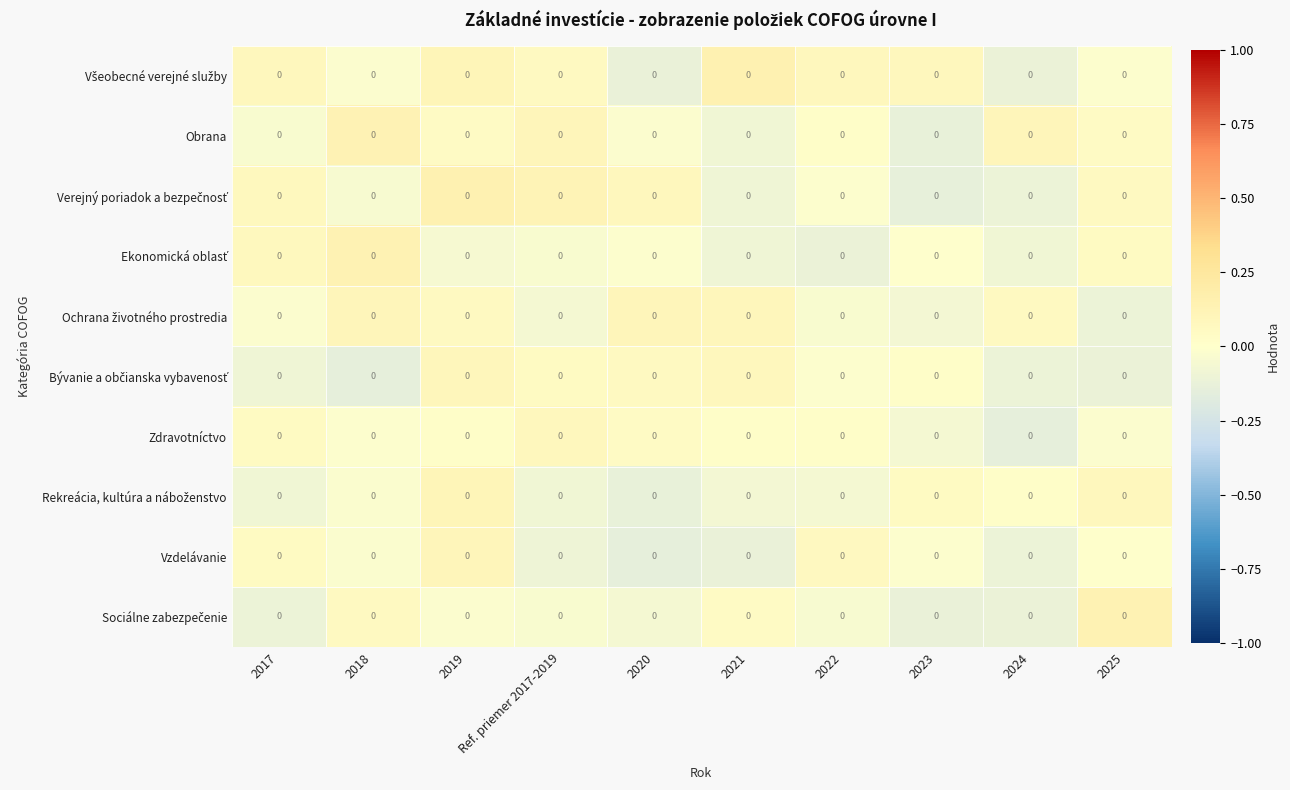

Rank the categories by Vzdelávanie value from highest to lowest.

2019, 2022, 2017, 2025, 2023, 2018, Ref. priemer 2017-2019, 2024, 2021, 2020